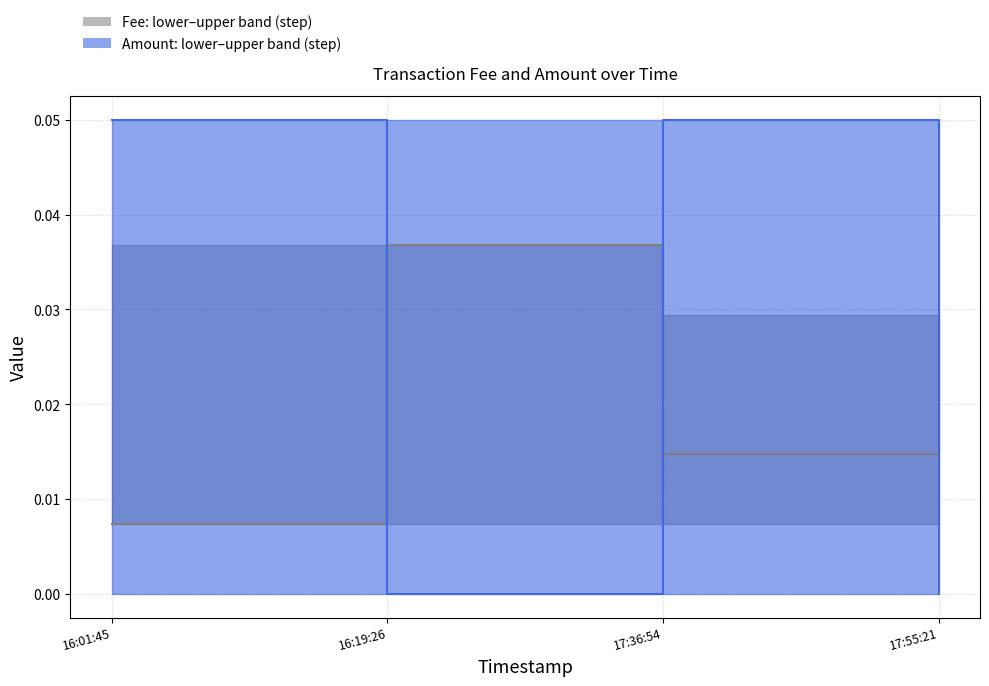

Is the value of Fee at 16:01:45 greater than the value of Amount at 16:01:45?

No